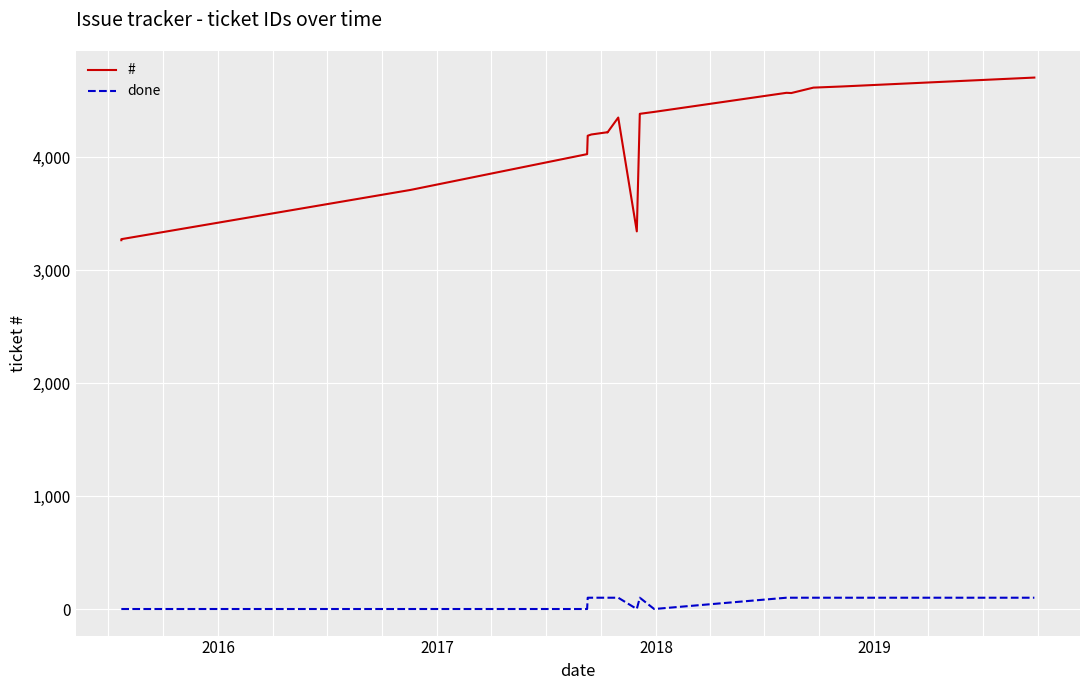

How many positive values does the done series have?

11